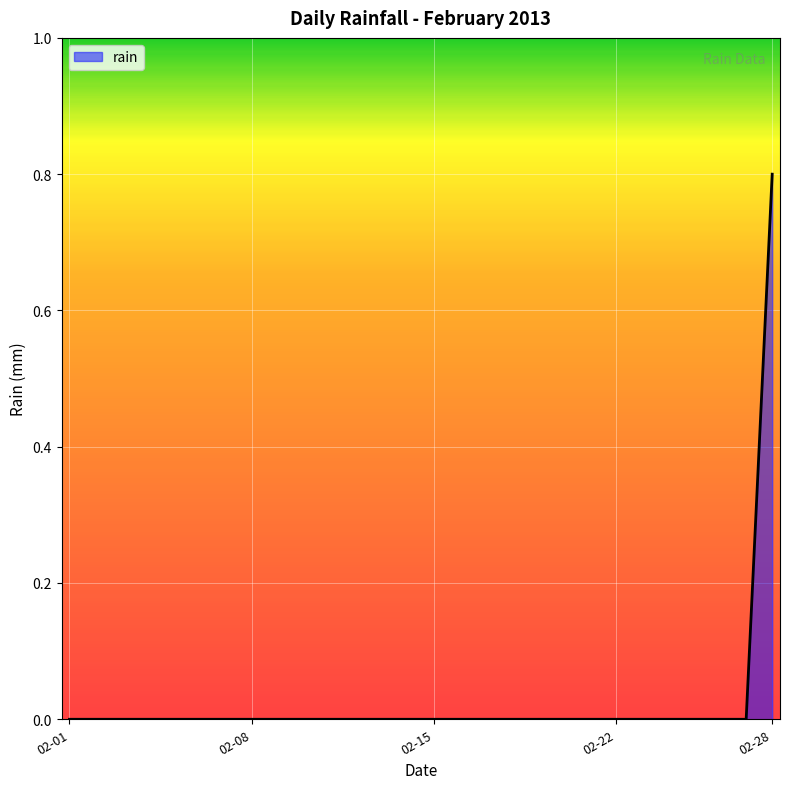

What is the difference between the maximum and minimum values?

0.8